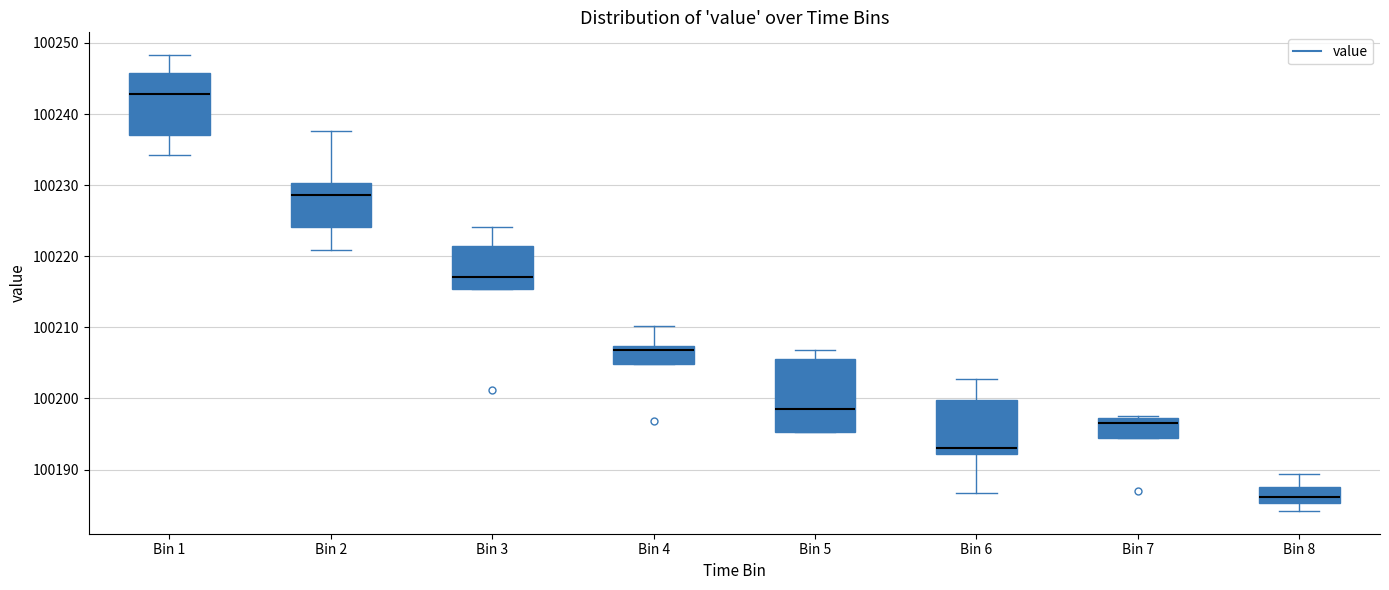

Reading left to right, transcribe this box plot: for each box, give where its median line is, the range the box spans, and where its two whiskers end, as read against the y-axis. The values are not printed on the chart, so give them approximately, as read against the axis.

Bin 1: median 100243, box 100237 to 100246, whiskers 100234 to 100248
Bin 2: median 100229, box 100224 to 100230, whiskers 100221 to 100238
Bin 3: median 100217, box 100215 to 100221, whiskers 100215 to 100224
Bin 4: median 100207 (just below the box's upper edge), box 100205 to 100207, whiskers 100205 to 100210
Bin 5: median 100198, box 100195 to 100206, whiskers 100195 to 100207
Bin 6: median 100193, box 100192 to 100200, whiskers 100187 to 100203
Bin 7: median 100197 (just below the box's upper edge), box 100195 to 100197, whiskers 100195 to 100197
Bin 8: median 100186, box 100185 to 100188, whiskers 100184 to 100189